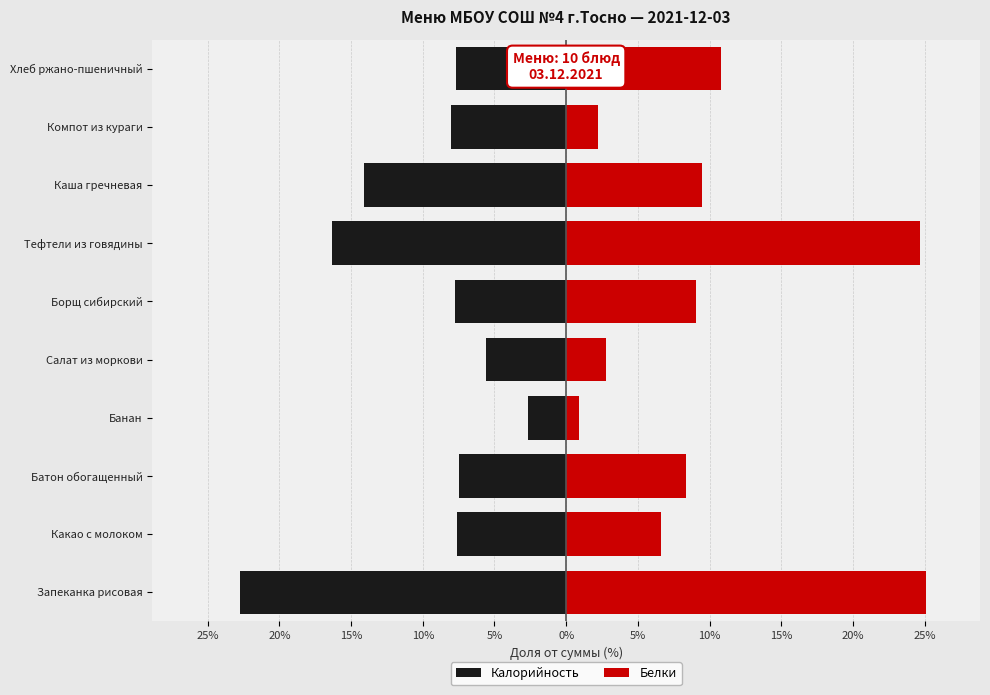

What is the minimum value shown in the chart?

-22.8